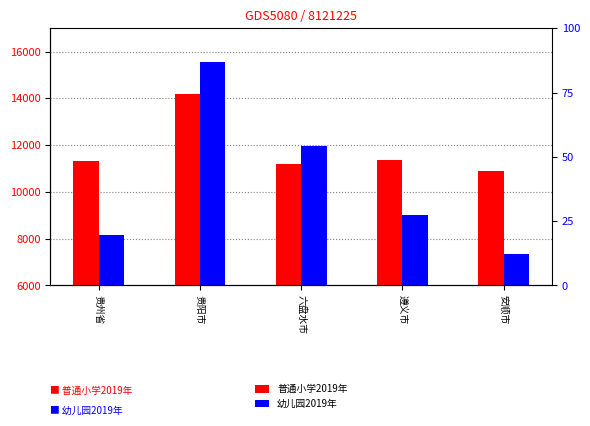

Which series has the widest spread of values?

幼儿园2019年